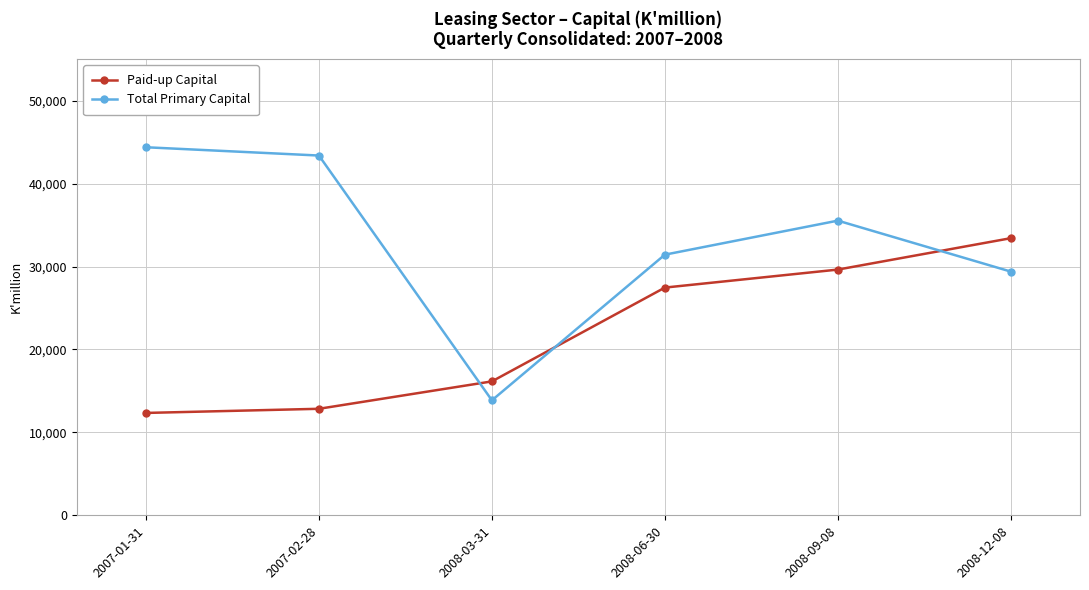

Is it true that Total Primary Capital equals 62954 at 2008-09-08?

False